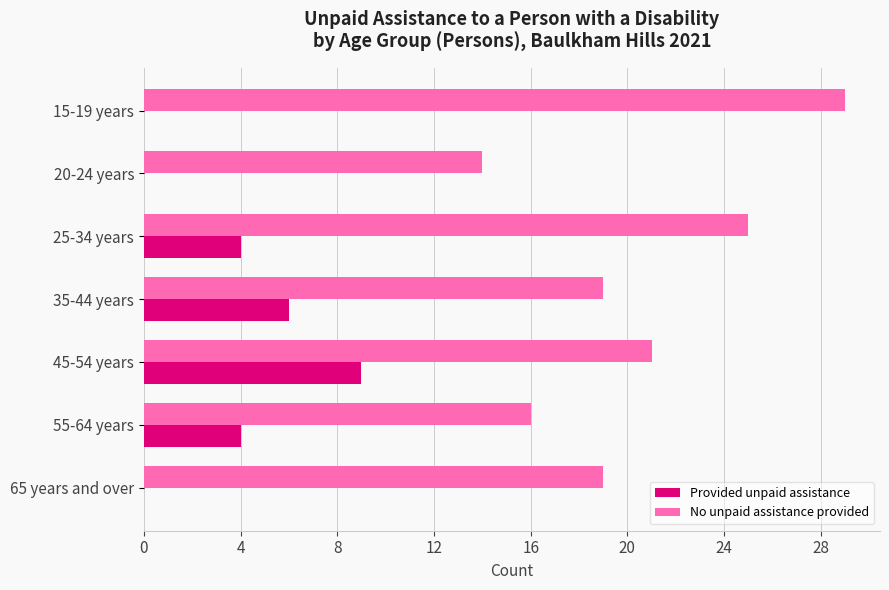

Which series changed the most between 25-34 years and 65 years and over?

No unpaid assistance provided